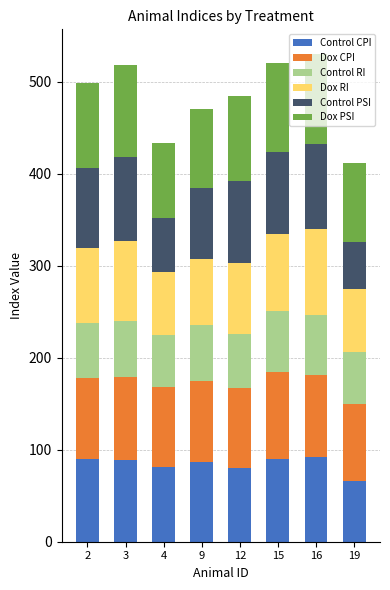

True or false: Control CPI has a value of 30.8 at 19.

False